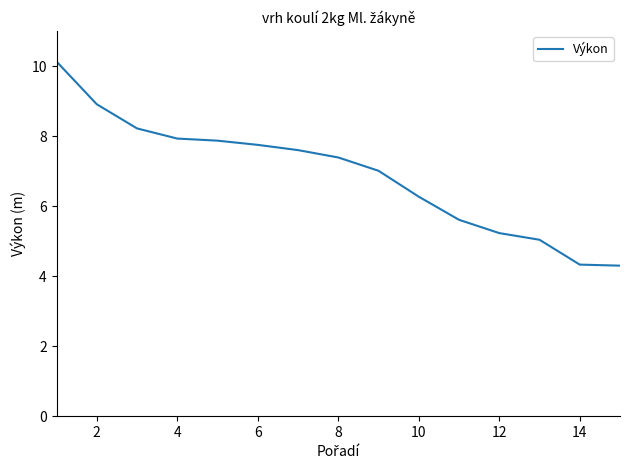

What is the maximum value shown in the chart?

10.1